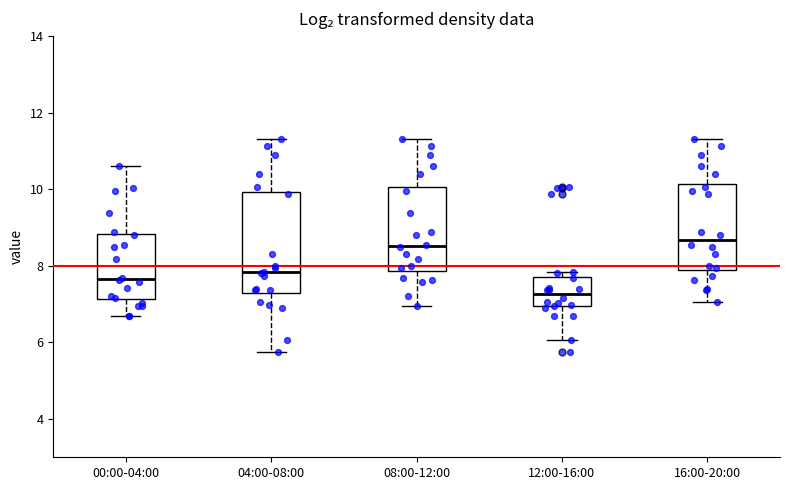

Which box is the tallest, from its lower edge to its upper edge?

04:00-08:00